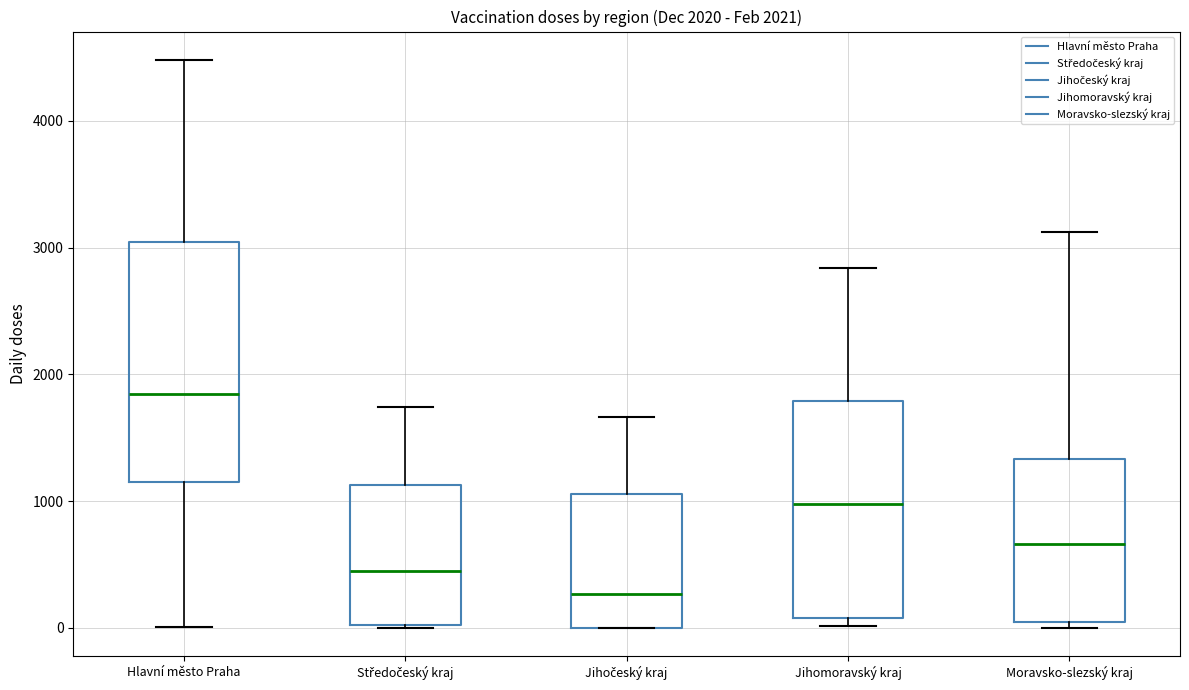

Which box is the tallest, from its lower edge to its upper edge?

Hlavní město Praha